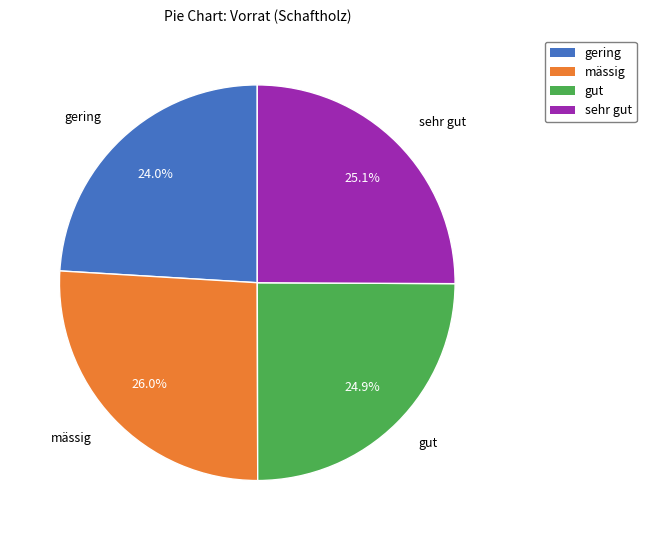

Does any single category account for the majority?

No